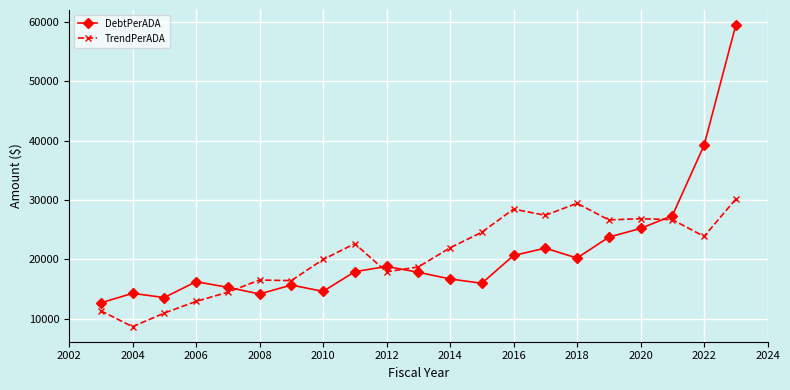

List the series in order of their peak value, highest first.

DebtPerADA, TrendPerADA